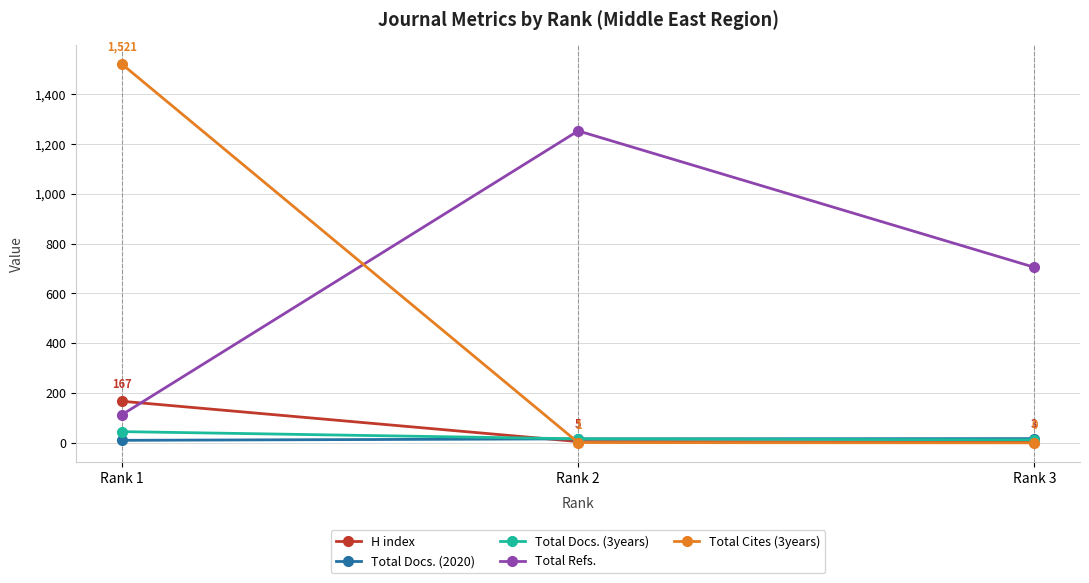

What is the average value of the H index series?

58